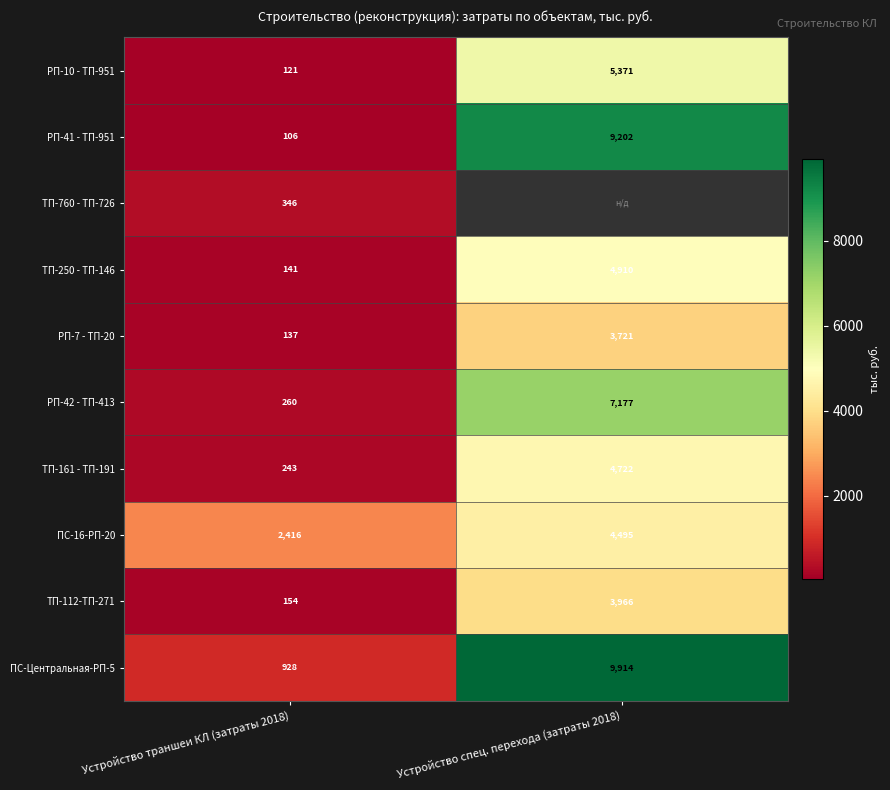

What is the maximum value for ТП-760 - ТП-726?

345.7